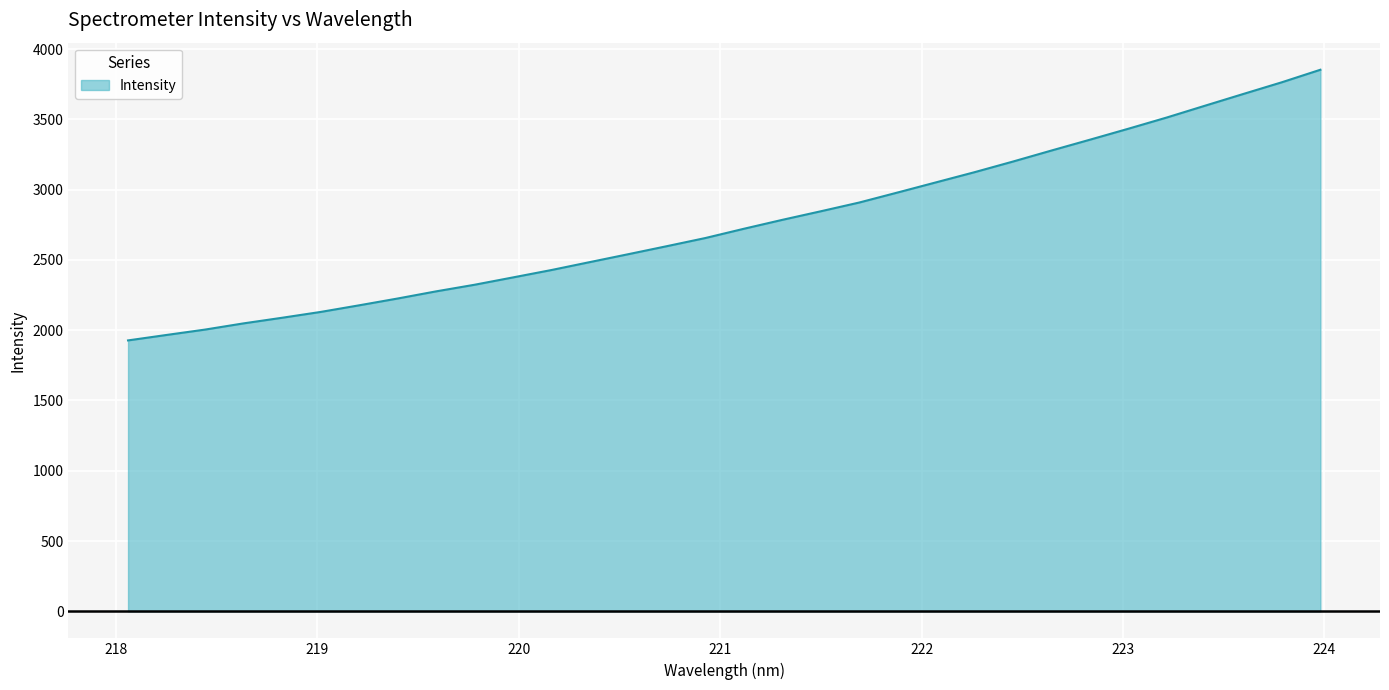

What is the difference between the maximum and minimum values?

1925.7